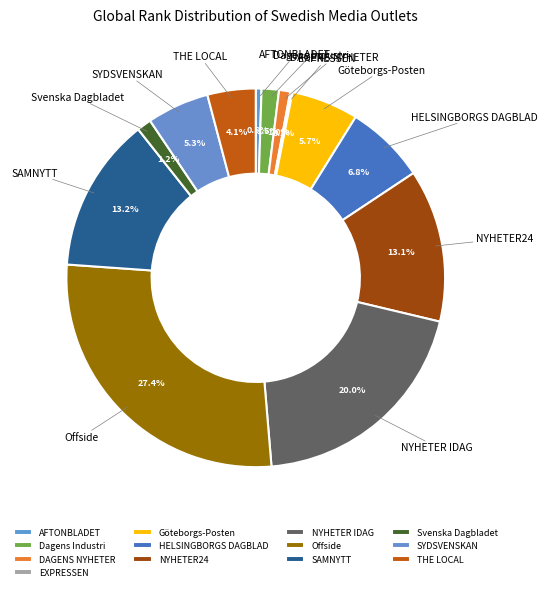

Does SYDSVENSKAN represent more than half of the total?

No